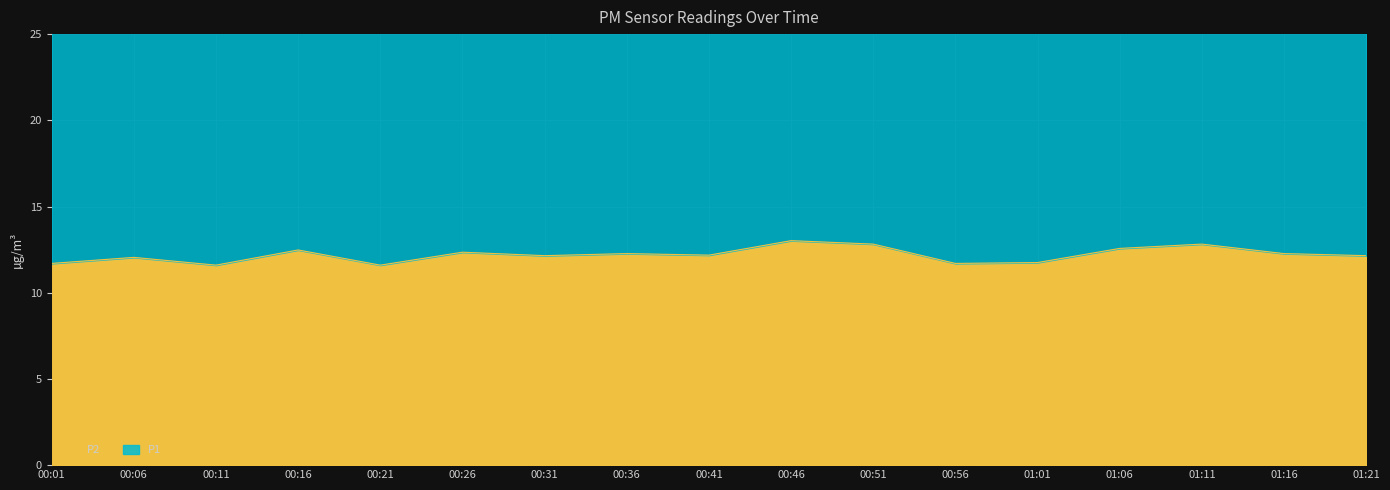

At which category does the data reach its first local peak?

00:06